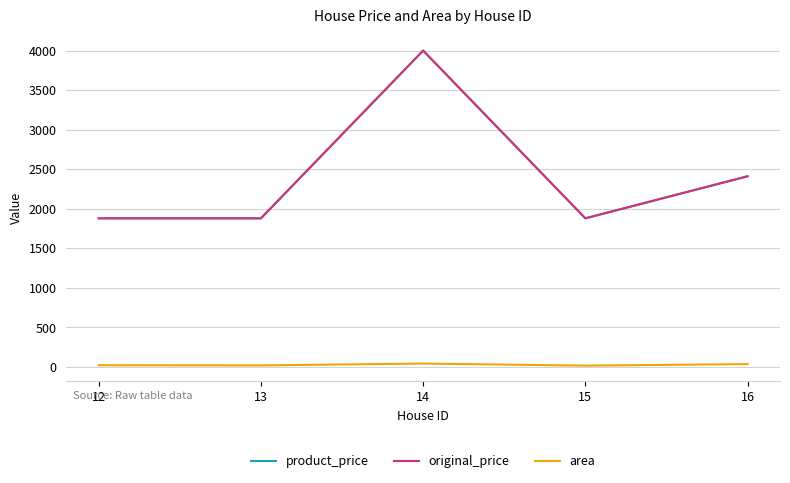

Which series changed the most between 12 and 14?

product_price